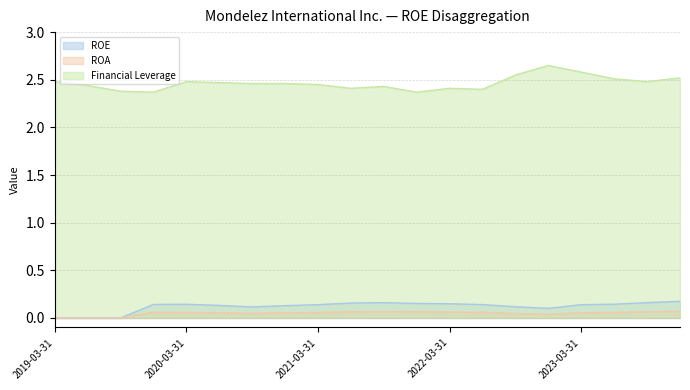

The ROE series shows 0.1 at 2020-06-30. True or false?

True